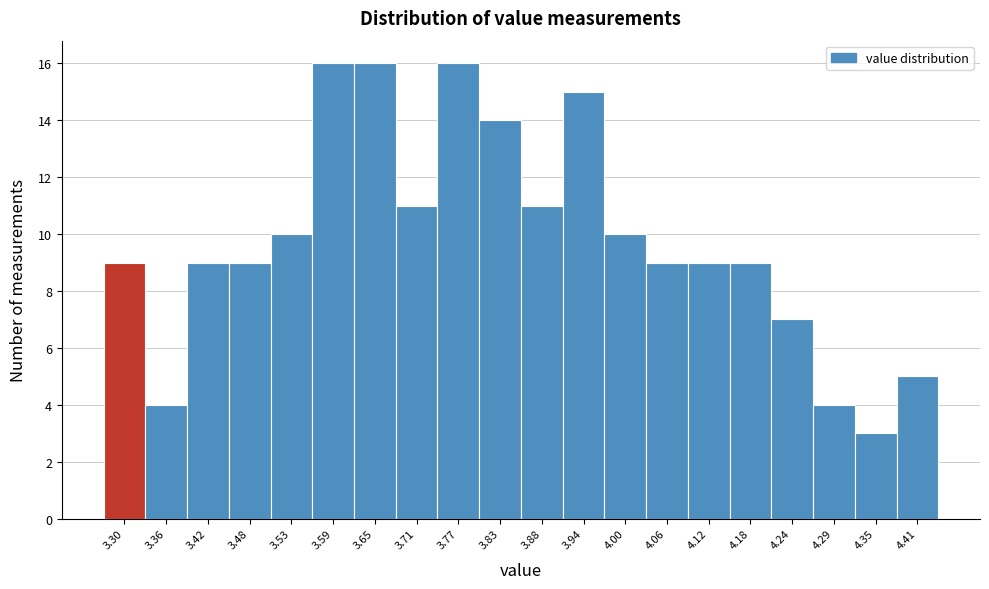

Reading left to right, list all the values displayed in this chart.

3.30=9	3.36=4	3.42=9	3.48=9	3.53=10	3.59=16	3.65=16	3.71=11	3.77=16	3.83=14	3.88=11	3.94=15	4.00=10	4.06=9	4.12=9	4.18=9	4.24=7	4.29=4	4.35=3	4.41=5